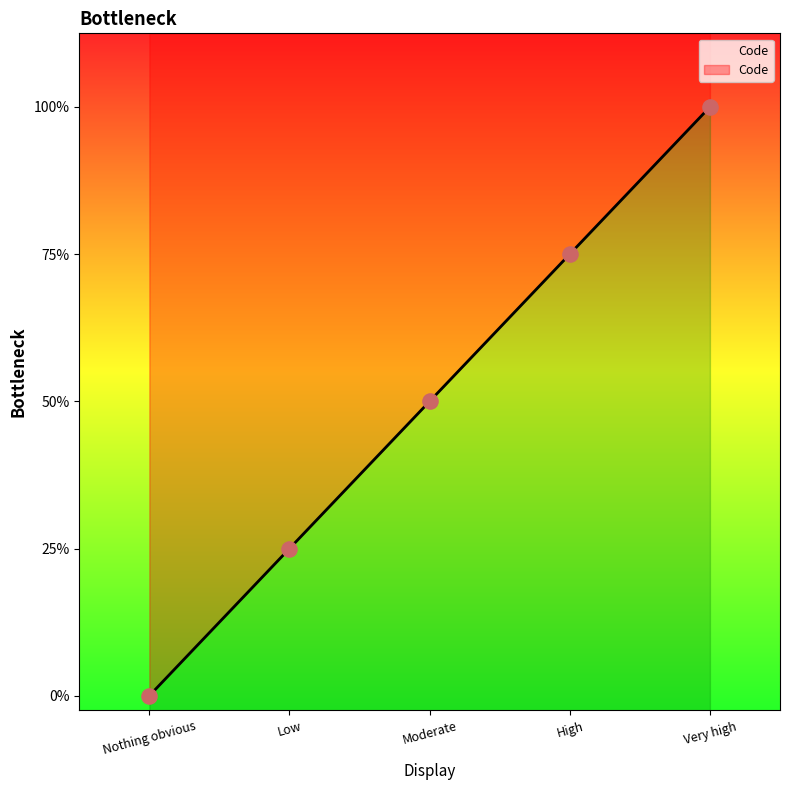

Between High and Very high, which is larger?

Very high